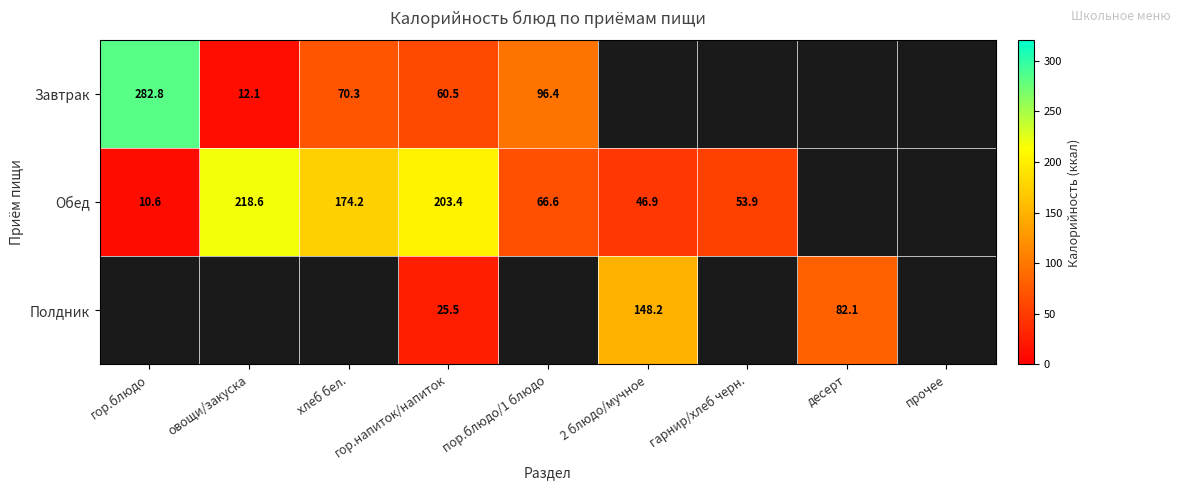

True or false: Завтрак has a value of 70.3 at хлеб бел..

True